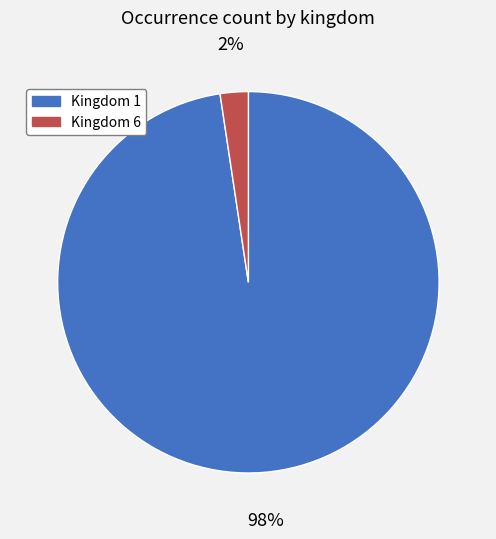

Do Kingdom 6 and Kingdom 1 together represent more than half of the pie?

Yes